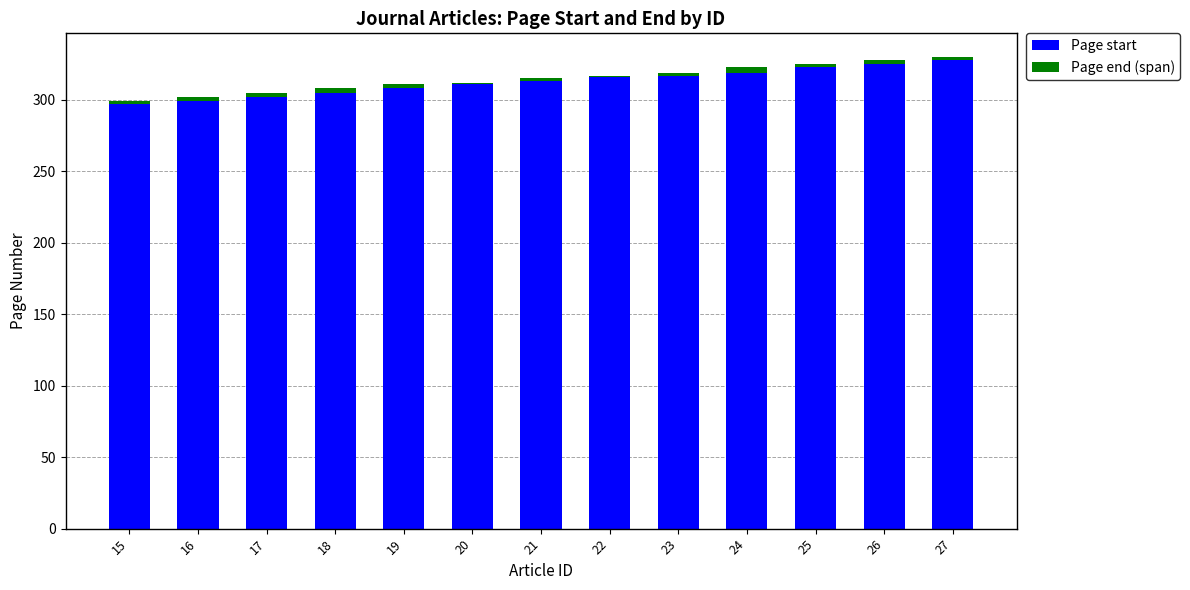

The Page start series shows 435 at 16. True or false?

False